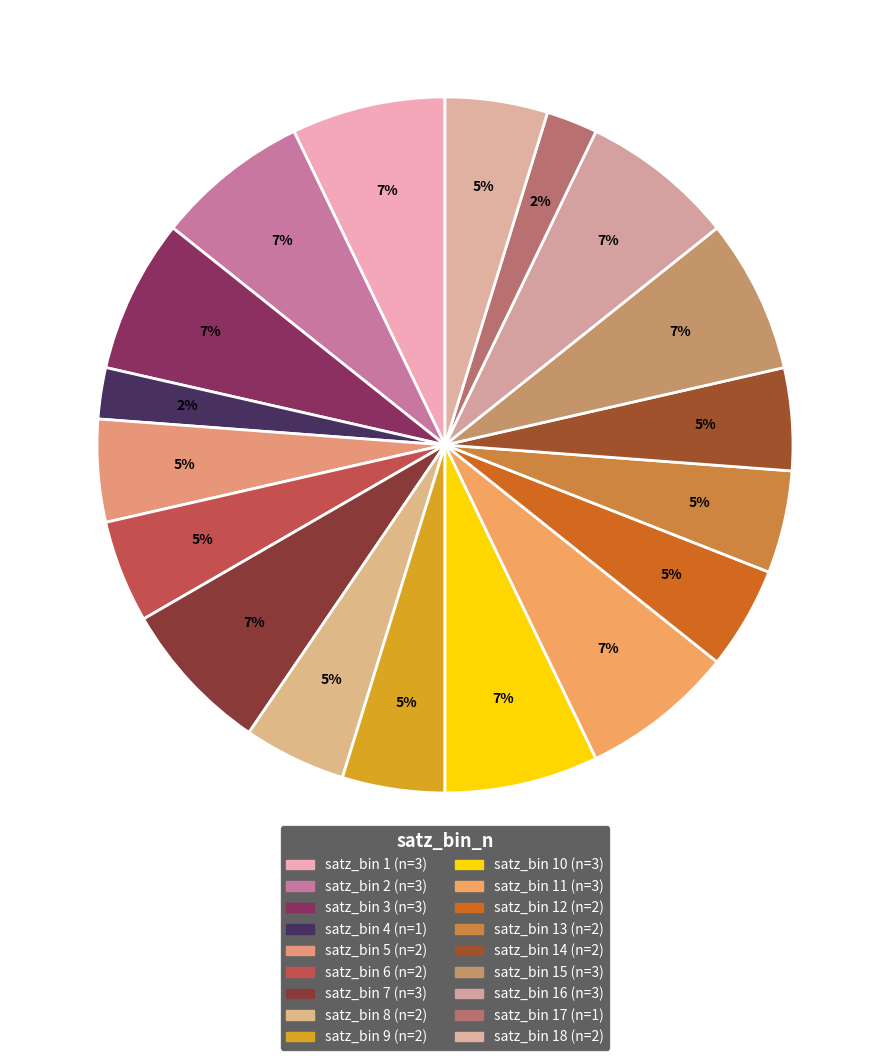

Is there a majority slice in this chart?

No